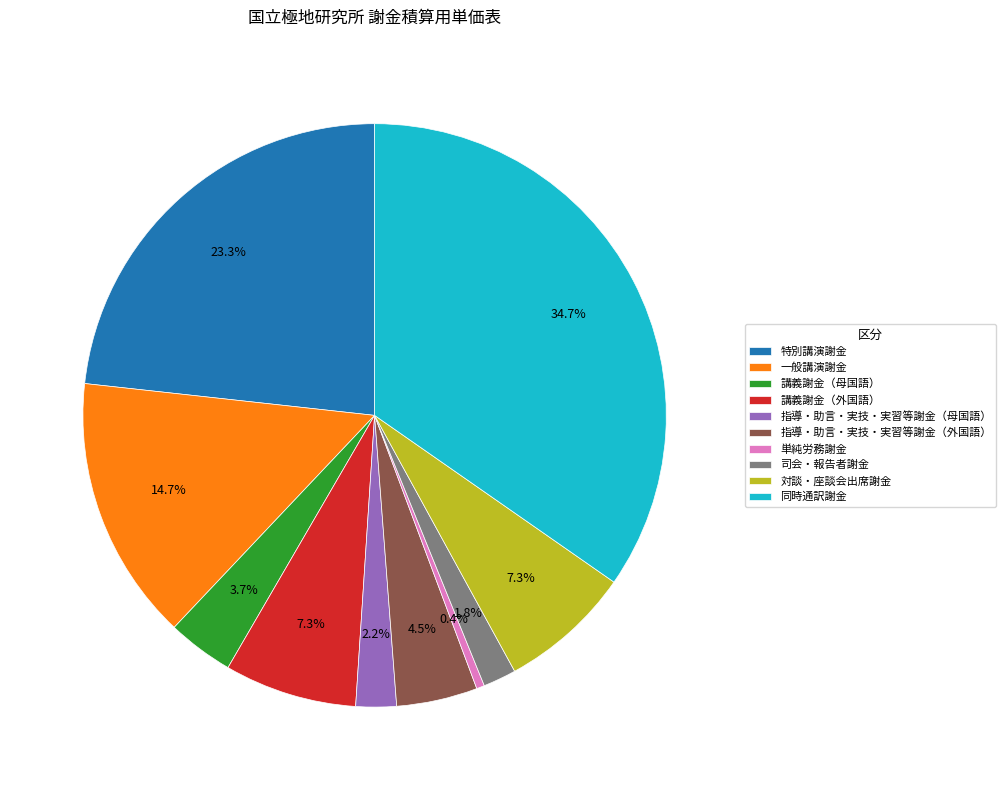

Does 特別講演謝金 represent more than half of the total?

No